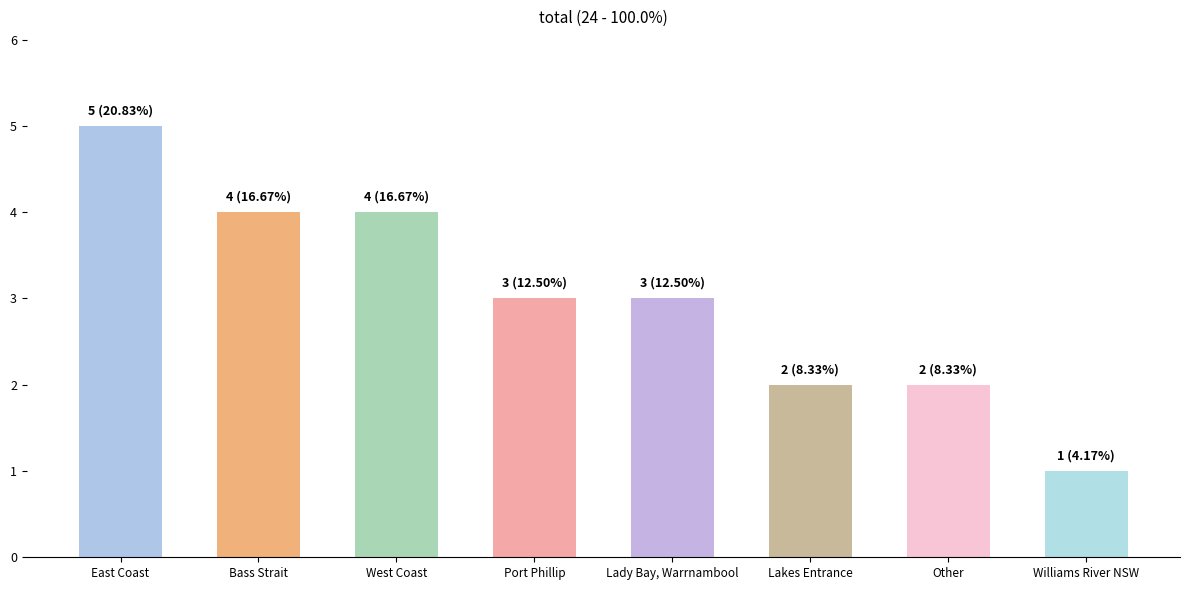

What is the change in value from Lady Bay, Warrnambool to Williams River NSW?

-2